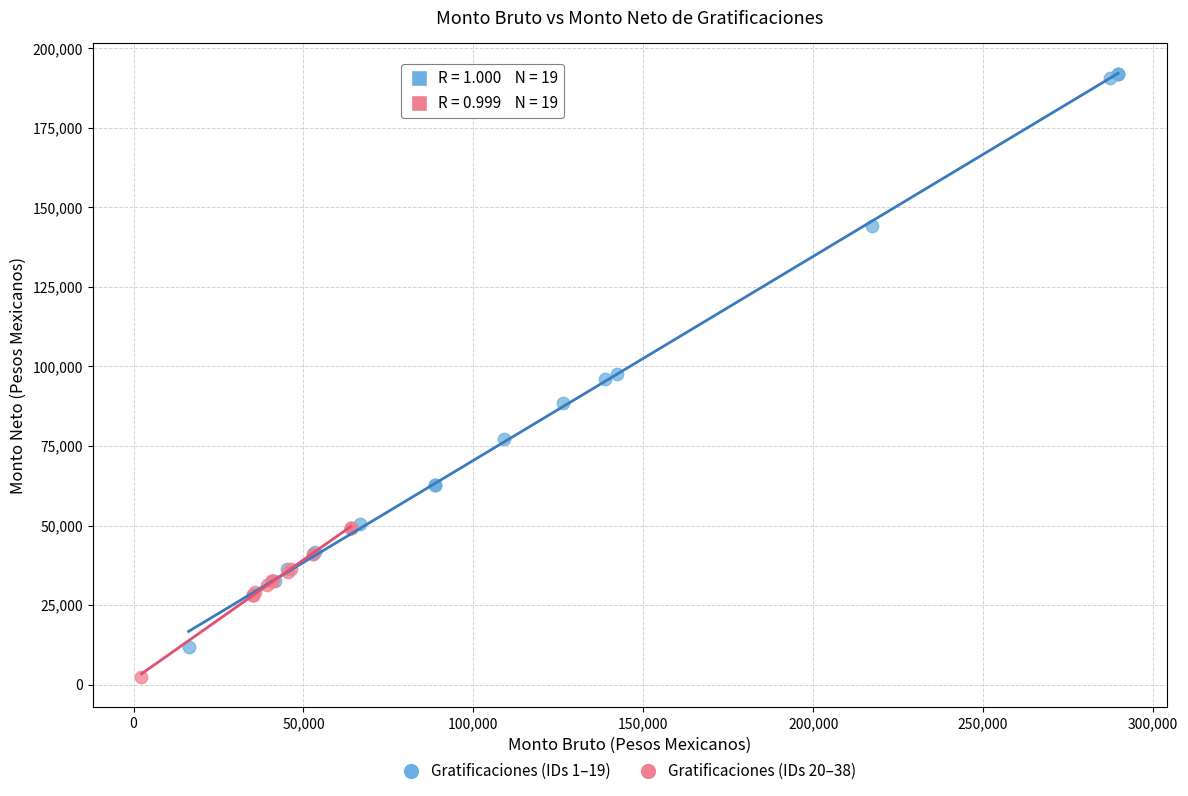

Which series reaches the minimum Y coordinate?

Gratificaciones (IDs 20–38)